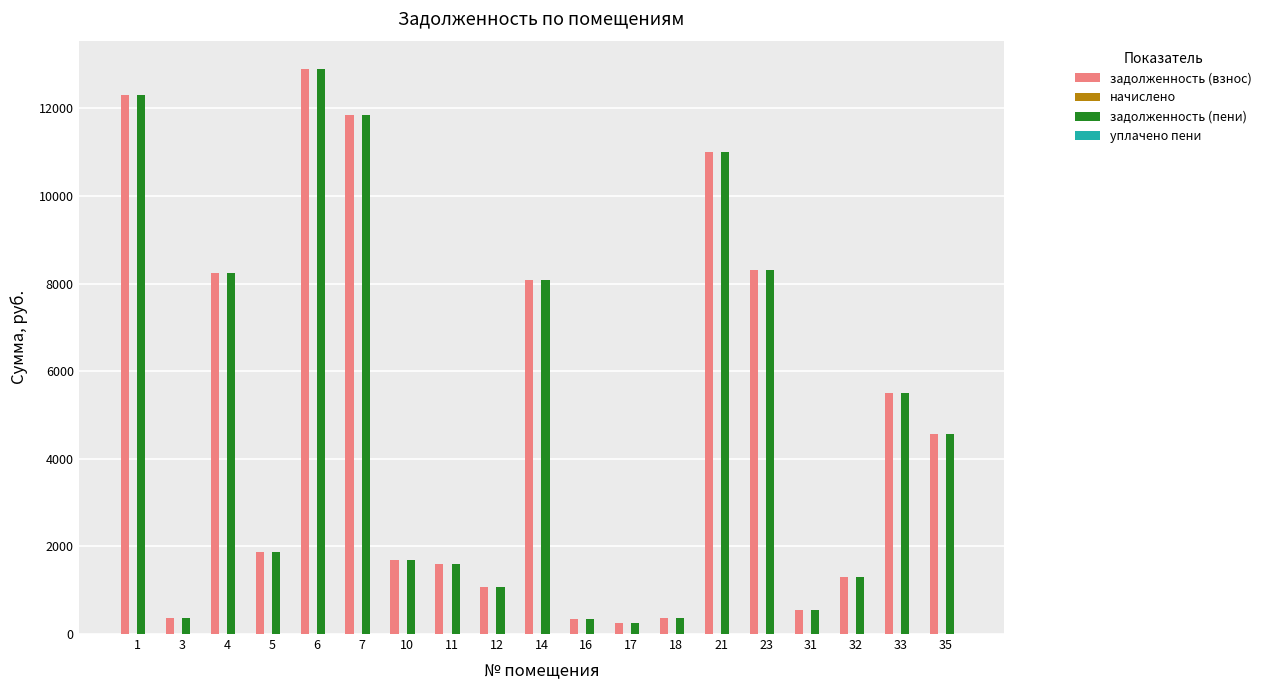

What is the minimum value for задолженность (взнос)?

241.2